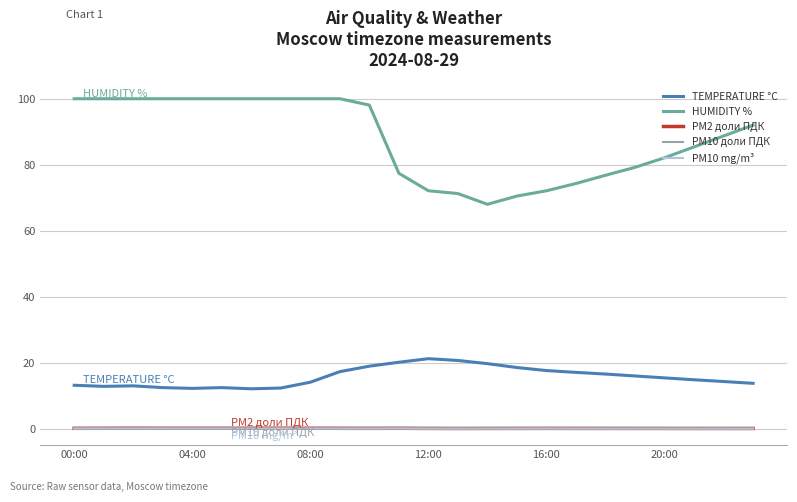

What is the greatest value displayed?

100.0